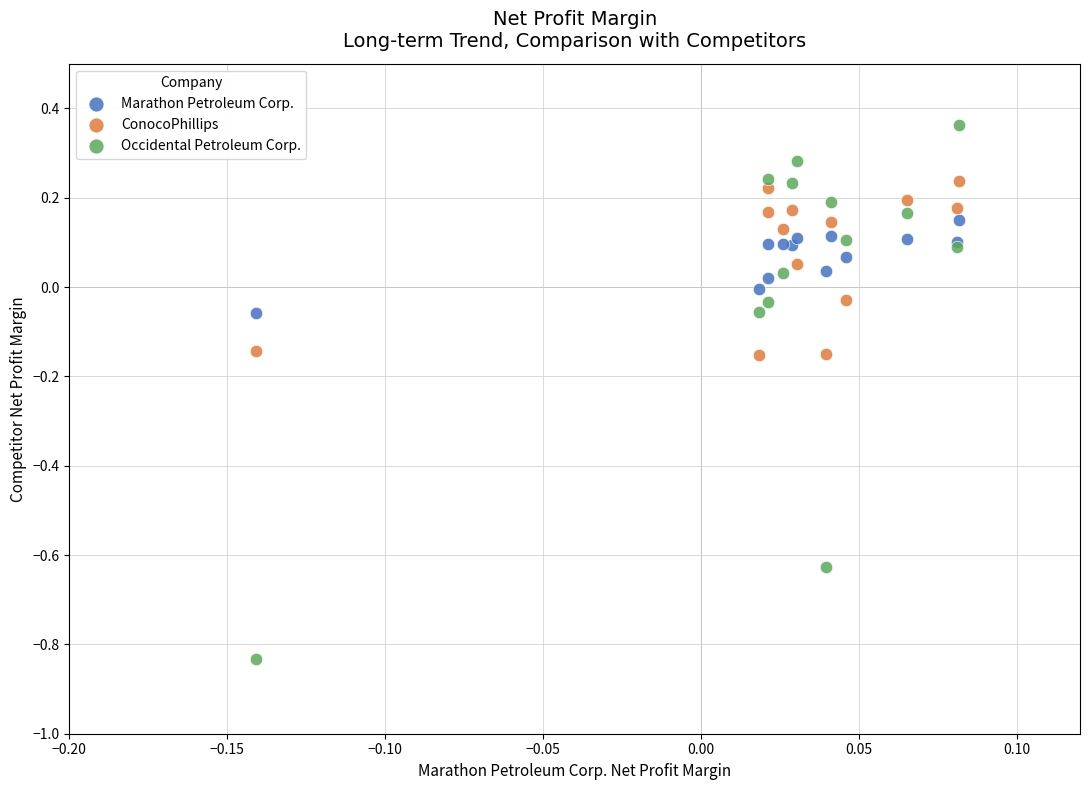

Which series reaches the maximum Y coordinate?

Occidental Petroleum Corp.